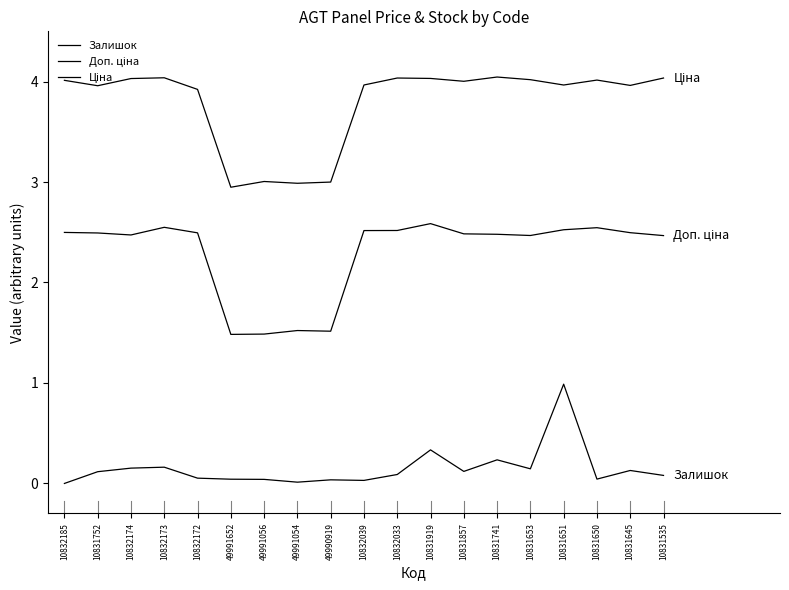

Which label corresponds to the smallest value in the chart?

10832185